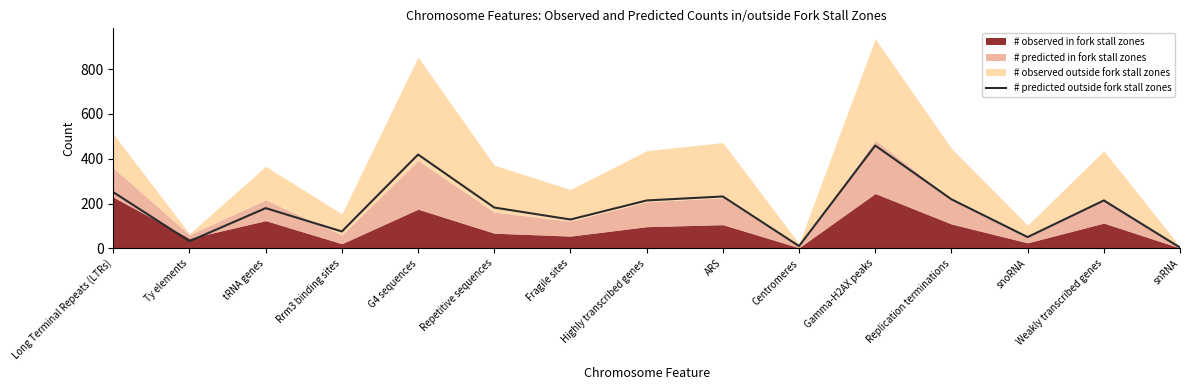

The # predicted outside fork stall zones series shows 372.4 at Weakly transcribed genes. True or false?

False